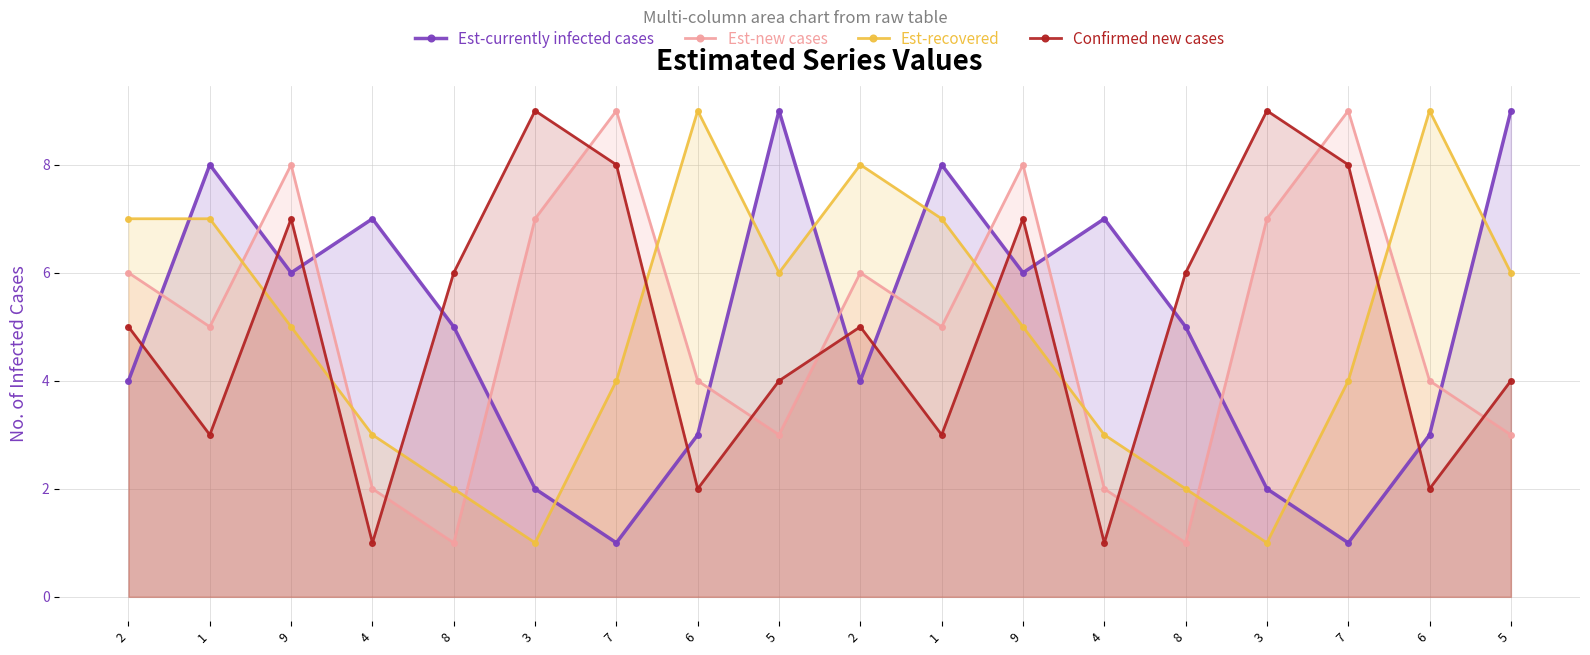

How many interior local valleys does the Est-recovered series have?

3